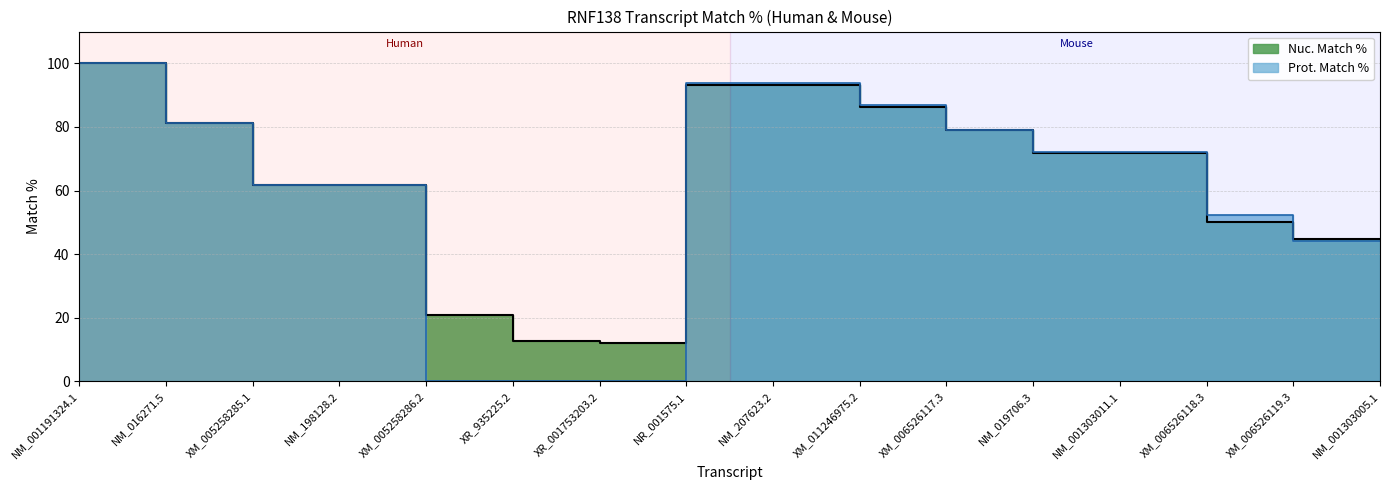

True or false: Nuc. Match % has more than 1 points higher than both neighbors.

False